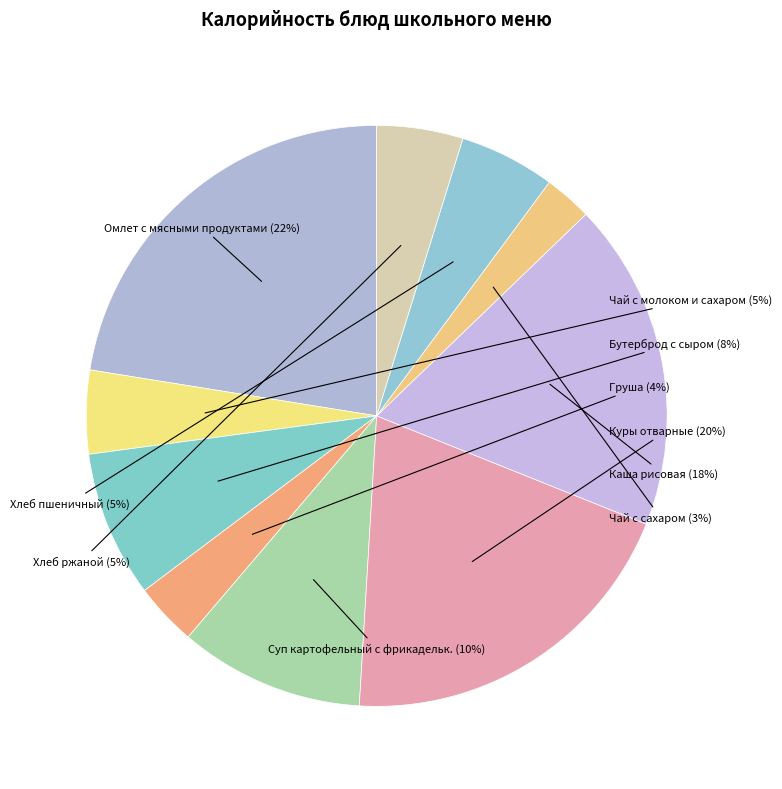

The Чай с сахаром slice represents 3% of the pie. True or false?

True